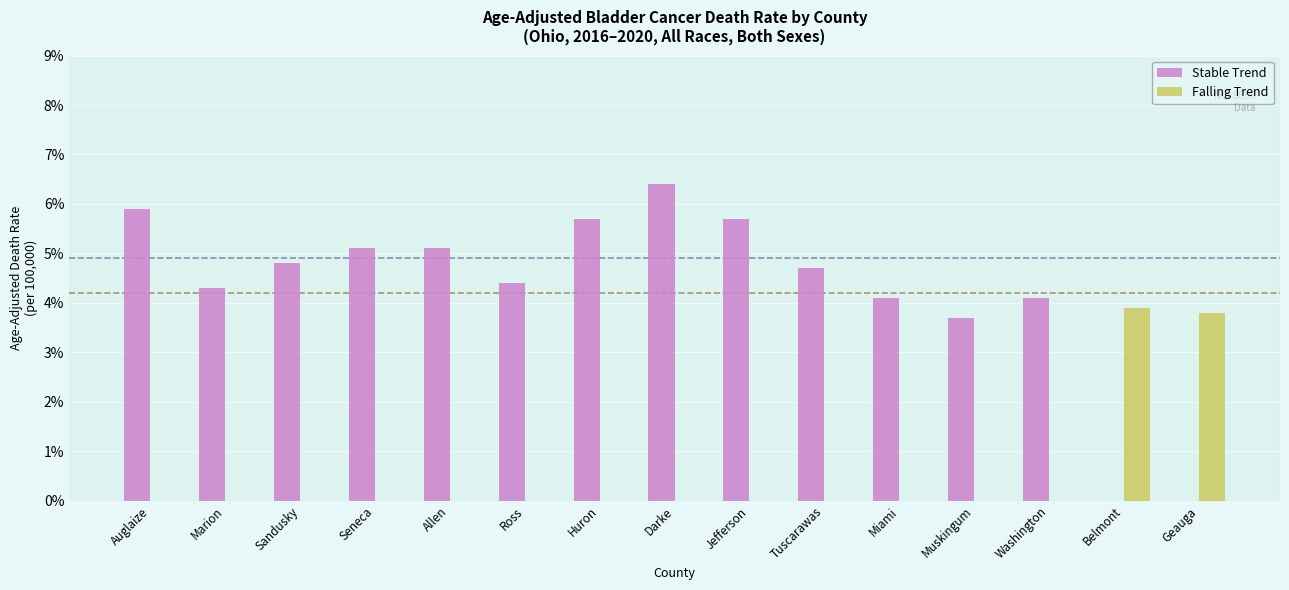

How many groups of bars are there?

15